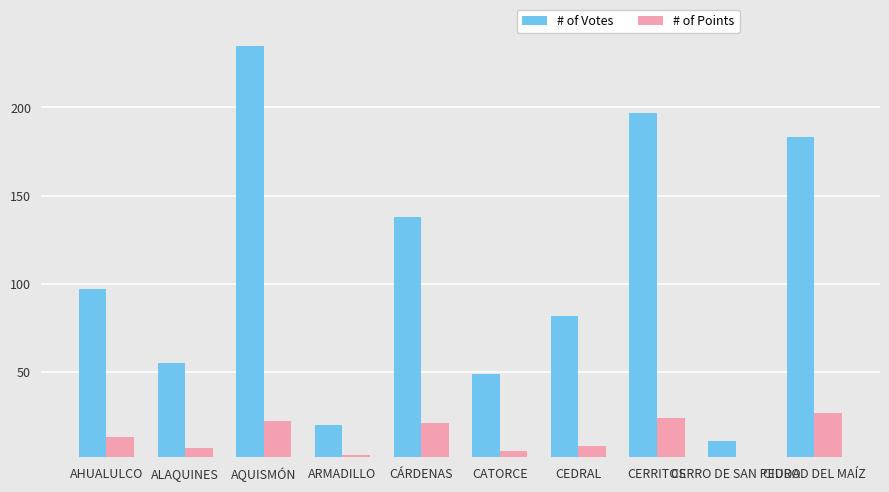

What is the sum of the # of Votes values at AHUALULCO and CIUDAD DEL MAÍZ?

280